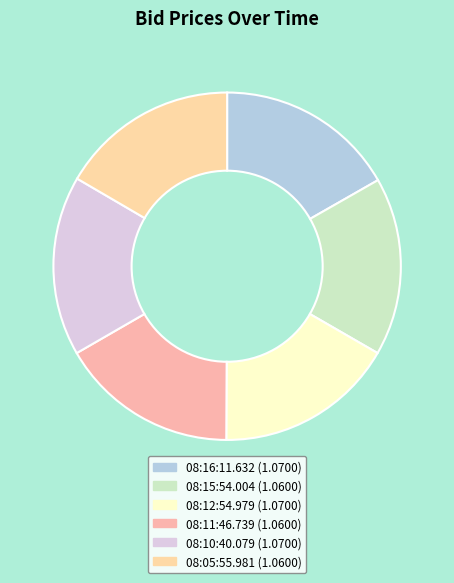

How much of the chart is everything except 08:11:46.739?

83.4%